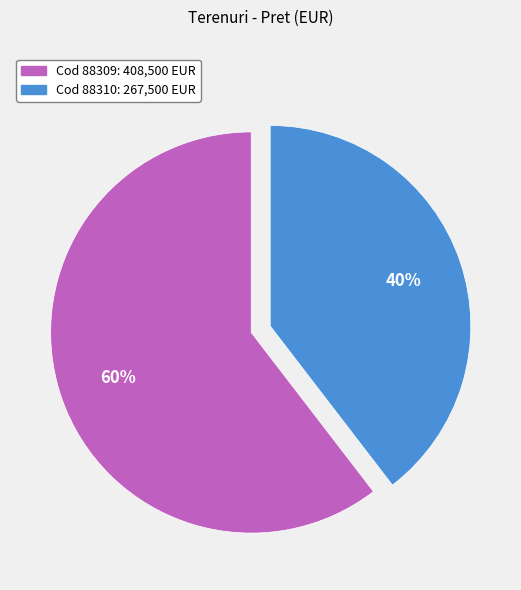

How many slices are in this pie chart?

2